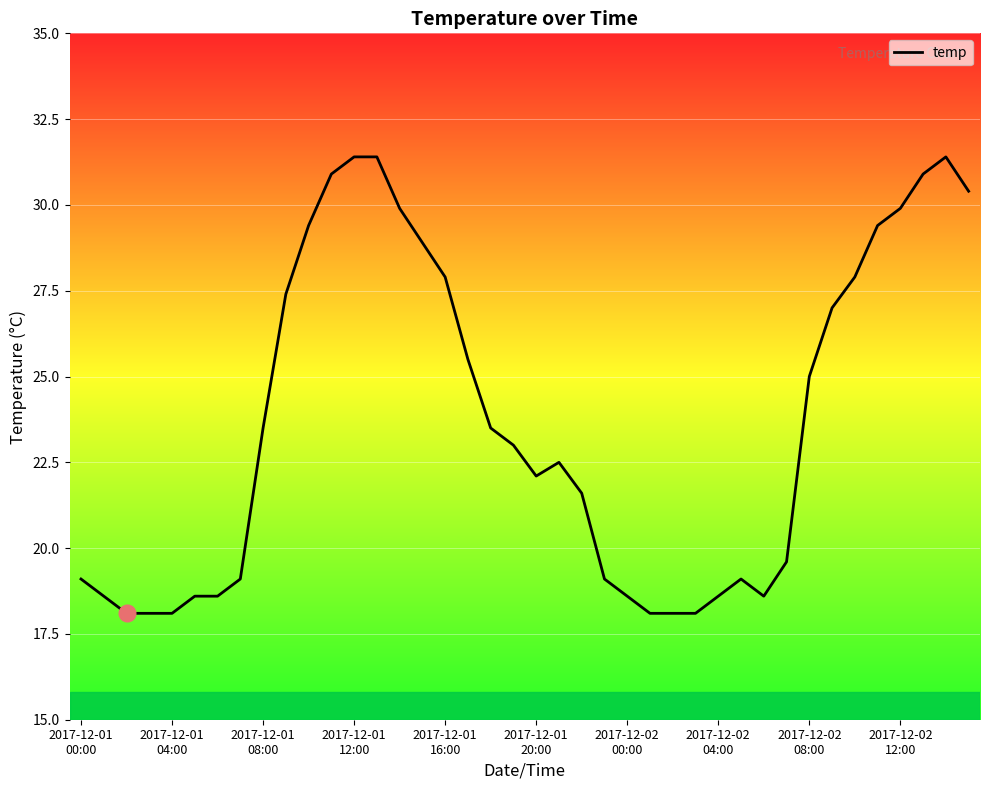

What is the difference between the maximum and minimum values?

13.3